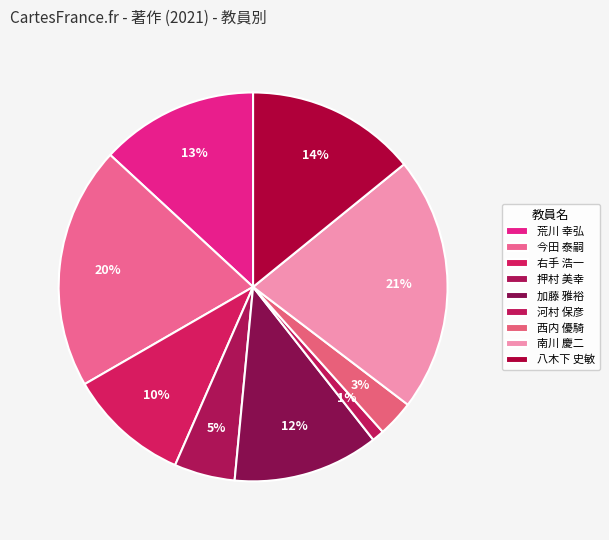

What is the largest slice in the pie chart?

南川 慶二